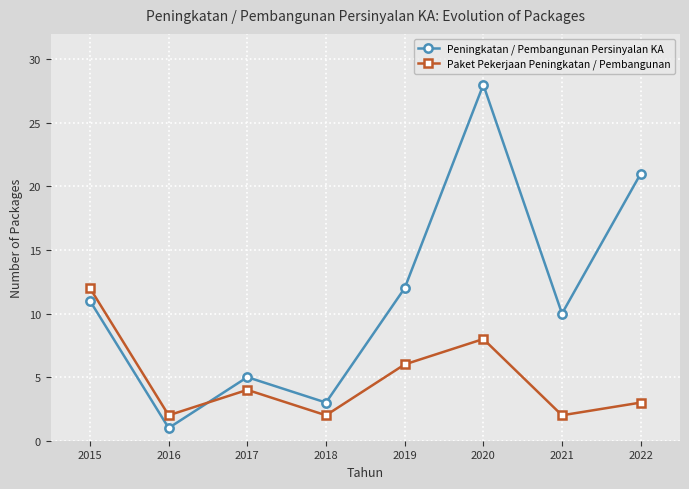

Reading right to left, what are all the values shown in this chart?

Peningkatan / Pembangunan Persinyalan KA: 21	10	28	12	3	5	1	11
Paket Pekerjaan Peningkatan / Pembangunan: 3	2	8	6	2	4	2	12